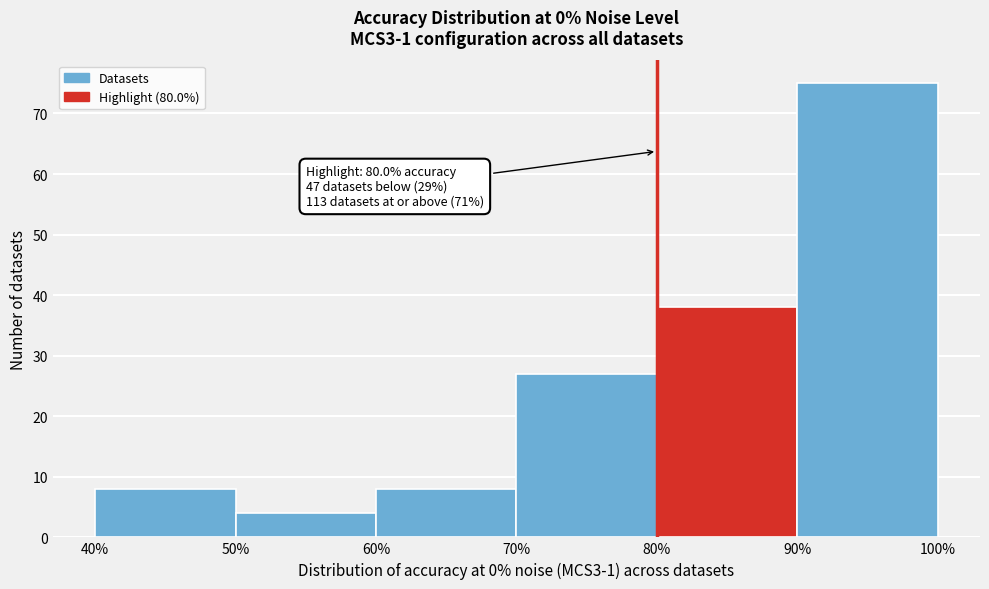

Over which range of the x-axis is the bar tallest?

90% to 100%